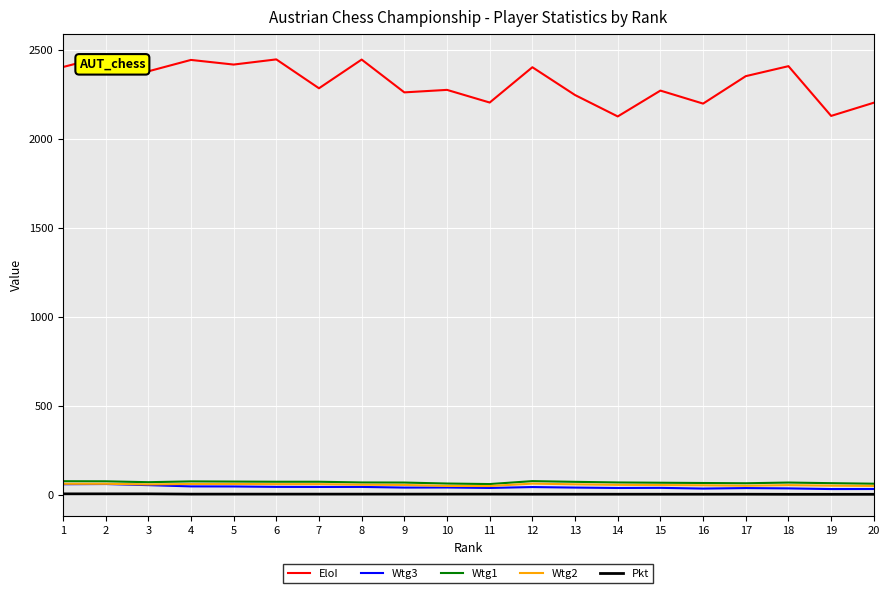

What is the smallest value displayed?

6.5